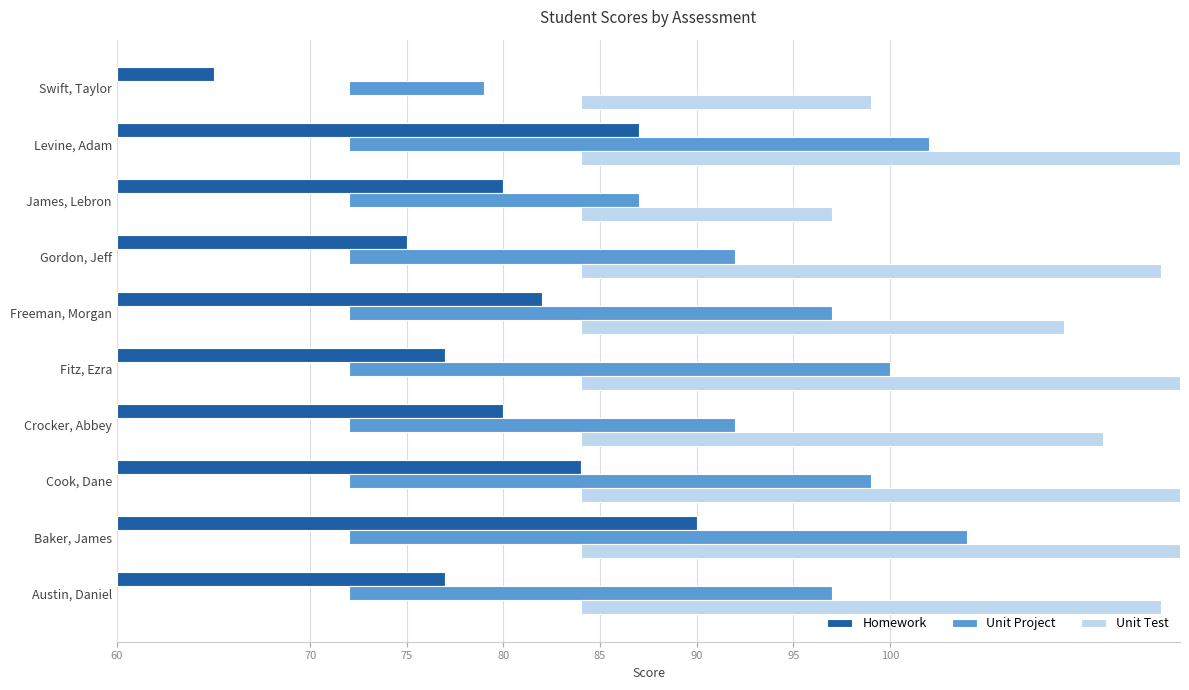

What is the value of the Unit Test bar at the 2nd from the left?

34